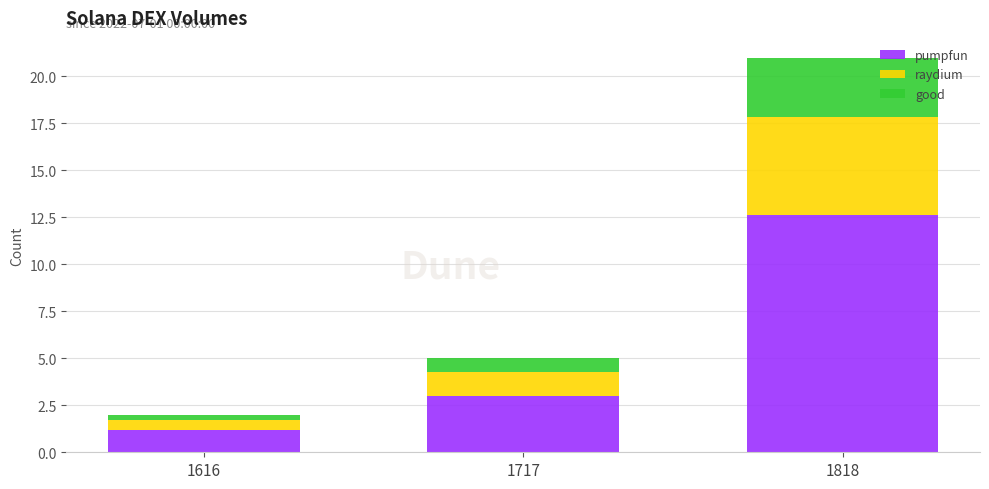

Reading left to right, what are the values for pumpfun?

1.2	3.0	12.6